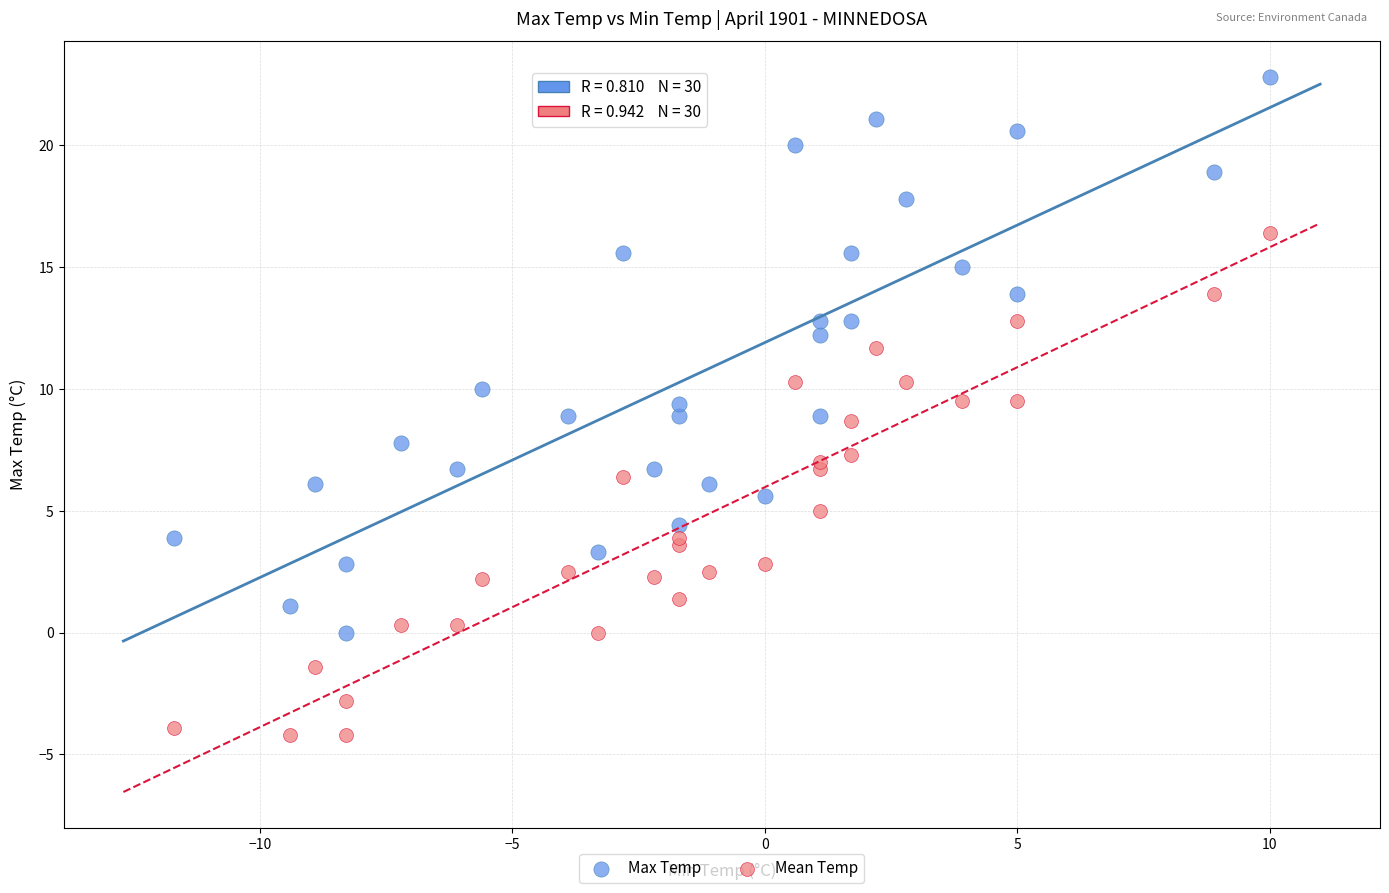

What is the X range (max minus min) for the scatter plot?

21.7